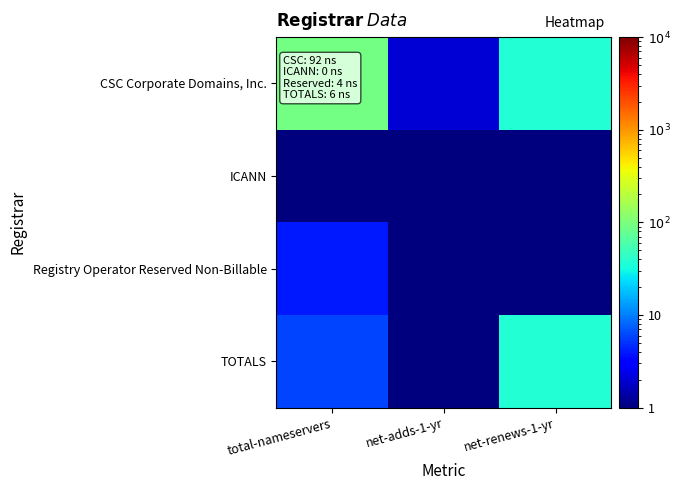

At how many categories does at least one series exceed 43?

1